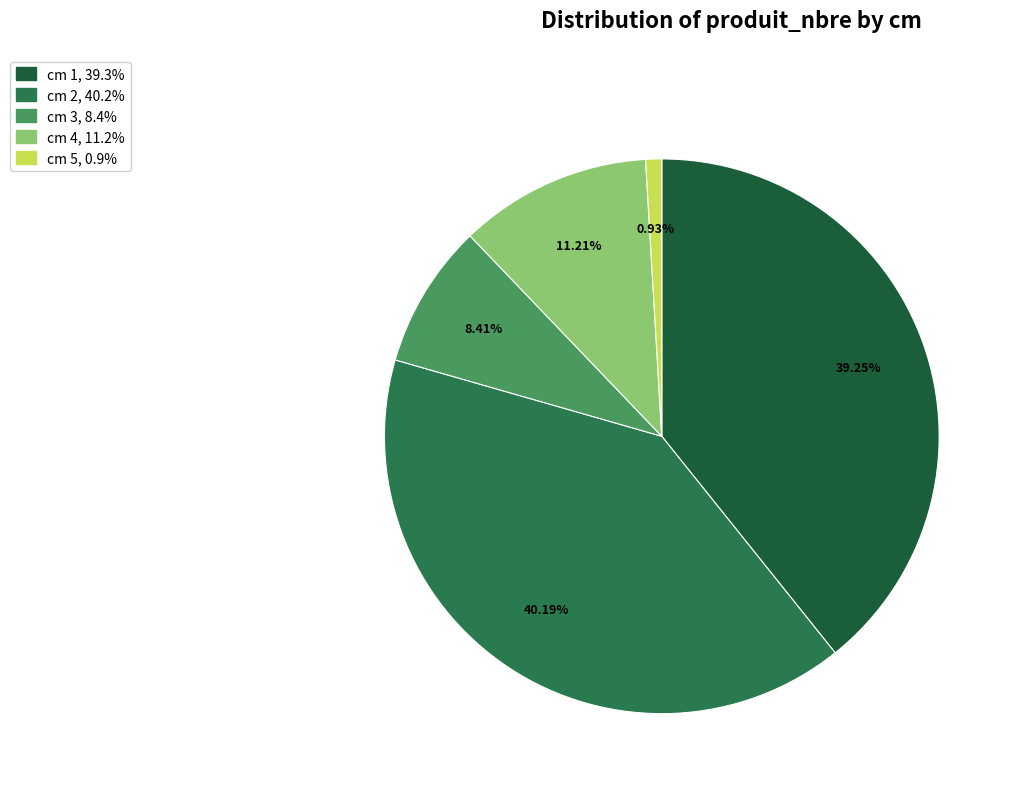

How many slices are in this pie chart?

5